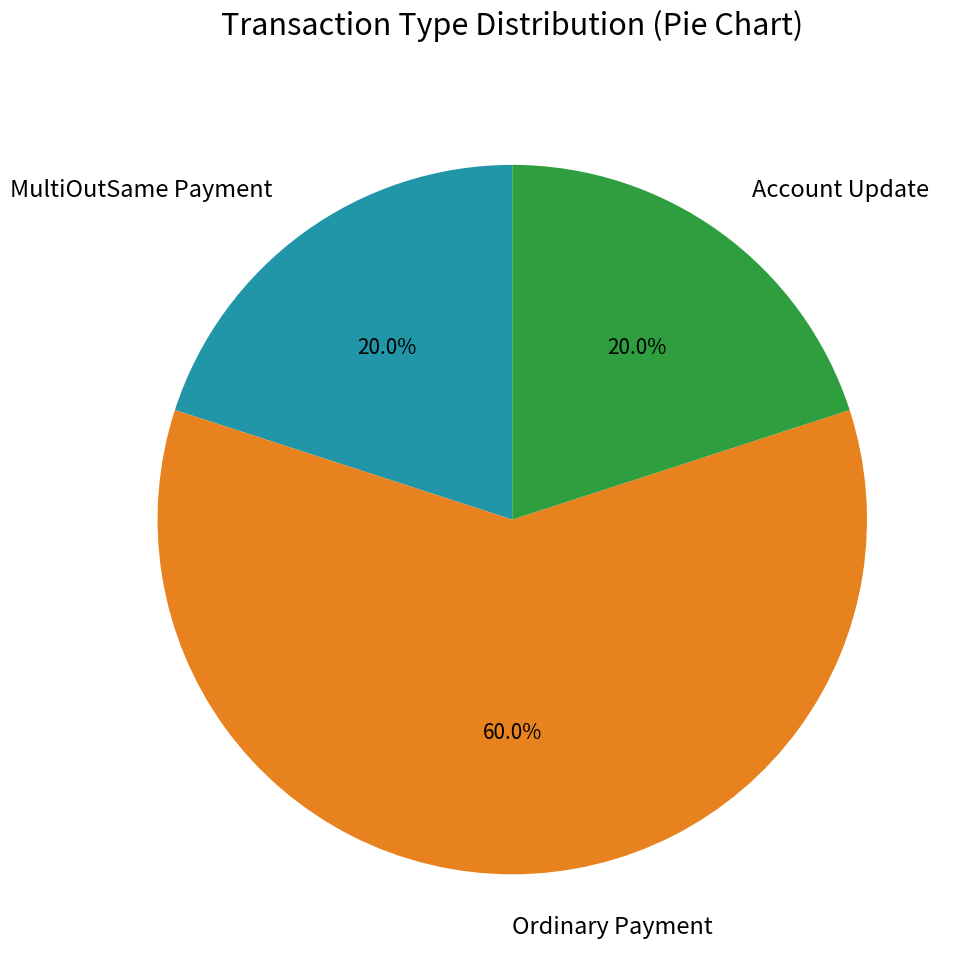

What percentage is NOT represented by Ordinary Payment?

40.0%